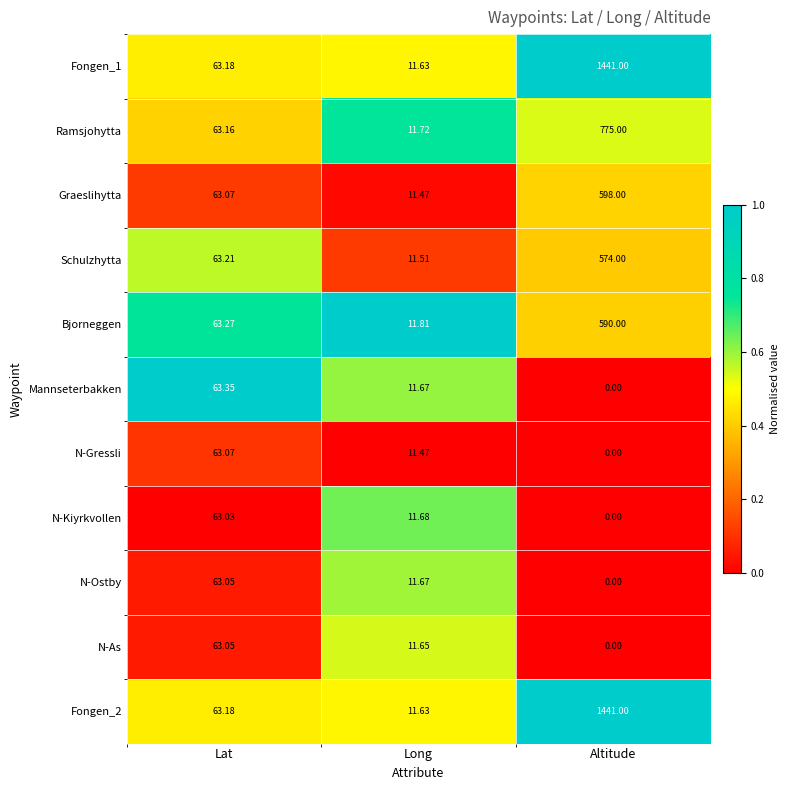

At which label is Schulzhytta closest to 292?

Lat